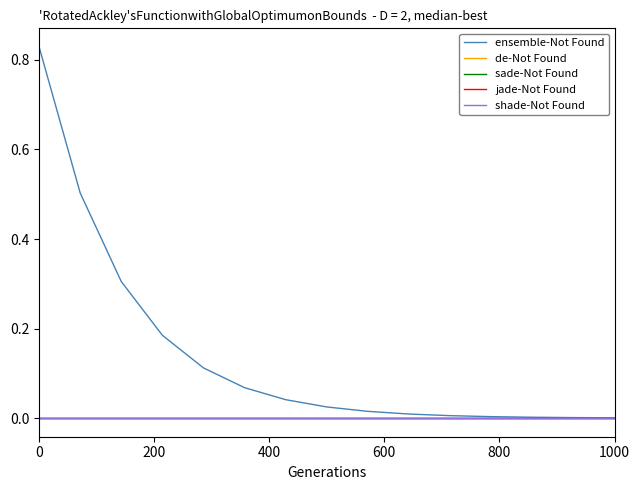

Does the chart display data point markers on the line(s)?

No